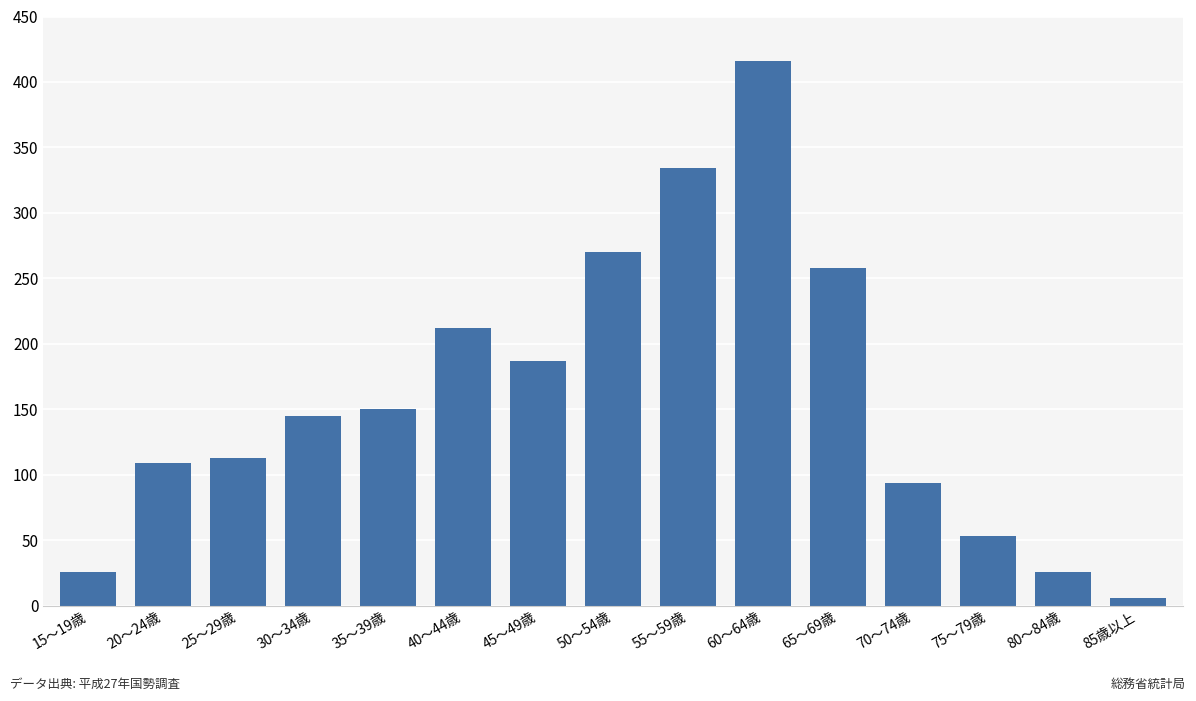

Approximately how many times larger is the value at 60～64歳 compared to 45～49歳?

2.2